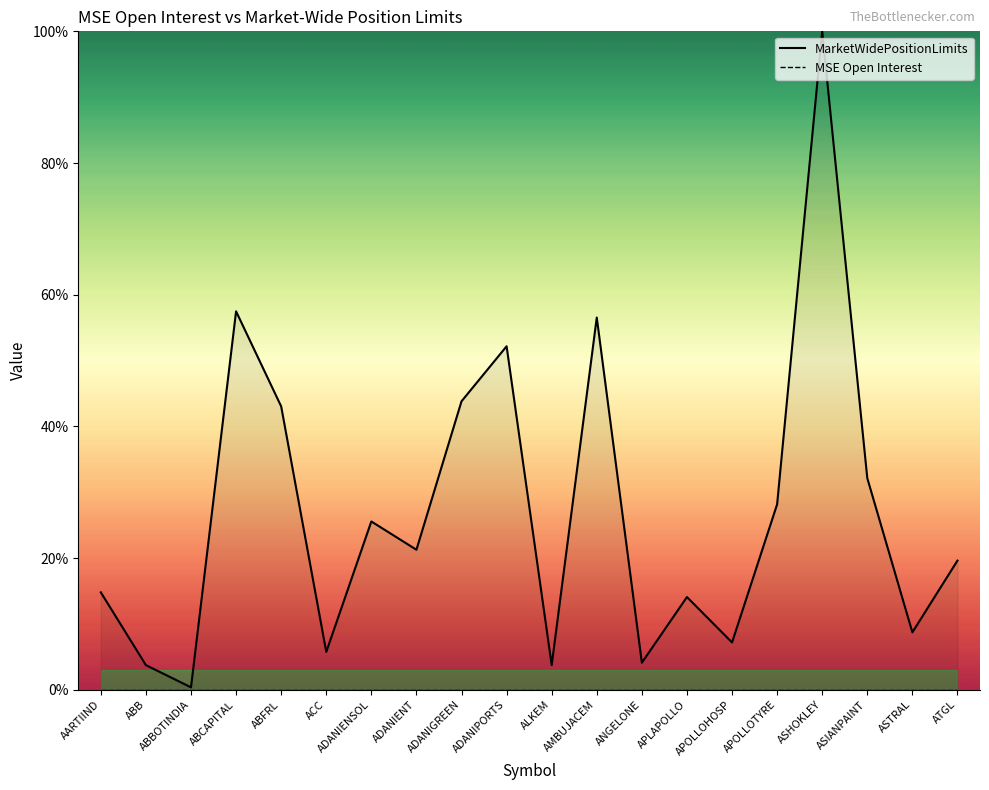

Reading right to left, list all the values displayed in this chart.

MarketWidePositionLimits: ATGL=19.6	ASTRAL=8.7	ASIANPAINT=32.1	ASHOKLEY=100.0	APOLLOTYRE=28.2	APOLLOHOSP=7.2	APLAPOLLO=14.1	ANGELONE=4.1	AMBUJACEM=56.5	ALKEM=3.8	ADANIPORTS=52.2	ADANIGREEN=43.8	ADANIENT=21.3	ADANIENSOL=25.6	ACC=5.8	ABFRL=43.0	ABCAPITAL=57.5	ABBOTINDIA=0.4	ABB=3.8	AARTIIND=14.8
MSE Open Interest: ATGL=0.0	ASTRAL=0.0	ASIANPAINT=0.0	ASHOKLEY=0.0	APOLLOTYRE=0.0	APOLLOHOSP=0.0	APLAPOLLO=0.0	ANGELONE=0.0	AMBUJACEM=0.0	ALKEM=0.0	ADANIPORTS=0.0	ADANIGREEN=0.0	ADANIENT=0.0	ADANIENSOL=0.0	ACC=0.0	ABFRL=0.0	ABCAPITAL=0.0	ABBOTINDIA=0.0	ABB=0.0	AARTIIND=0.0